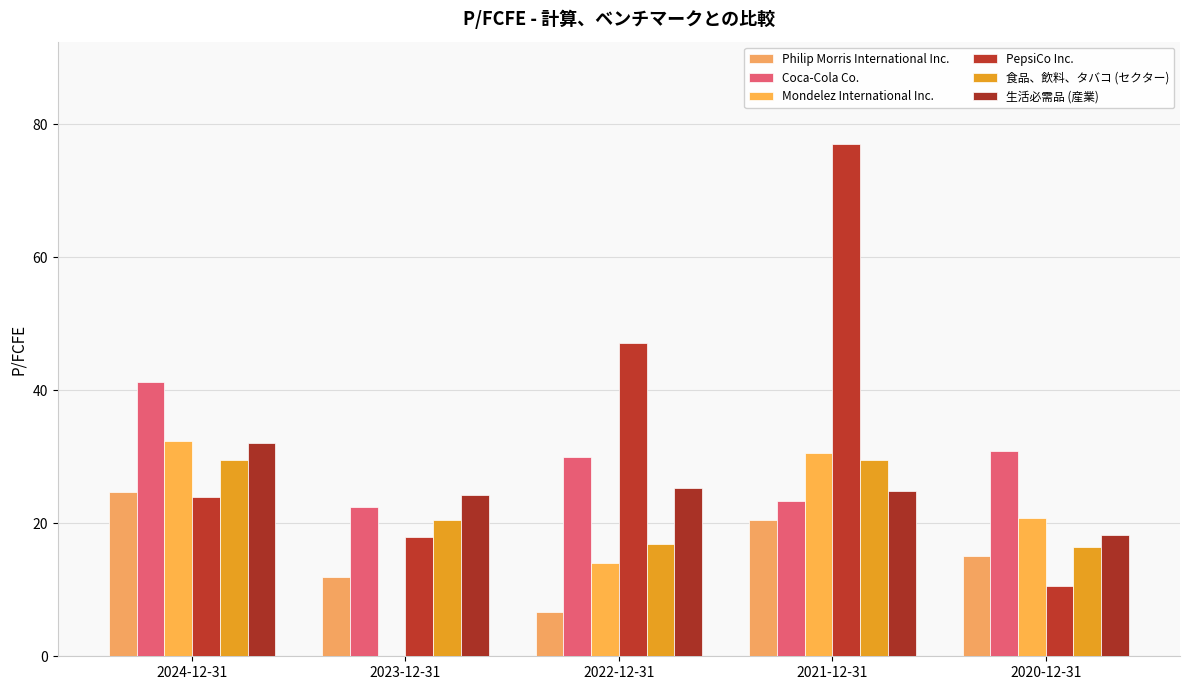

What are all the series names shown in the legend?

Philip Morris International Inc., Coca-Cola Co., Mondelez International Inc., PepsiCo Inc., 食品、飲料、タバコ (セクター), 生活必需品 (産業)